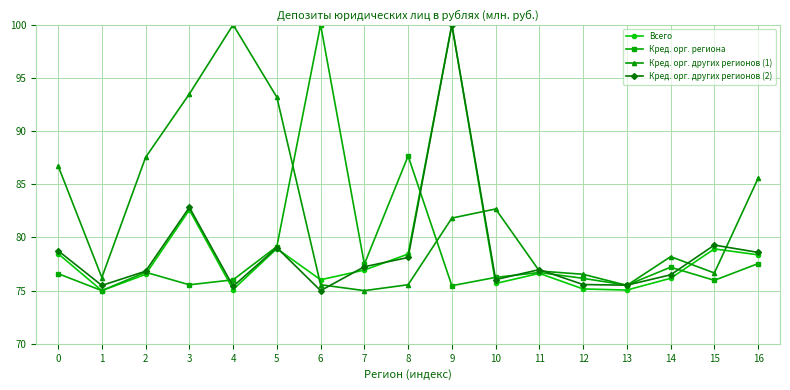

At which label is Кред. орг. других регионов (2) closest to 87?

3